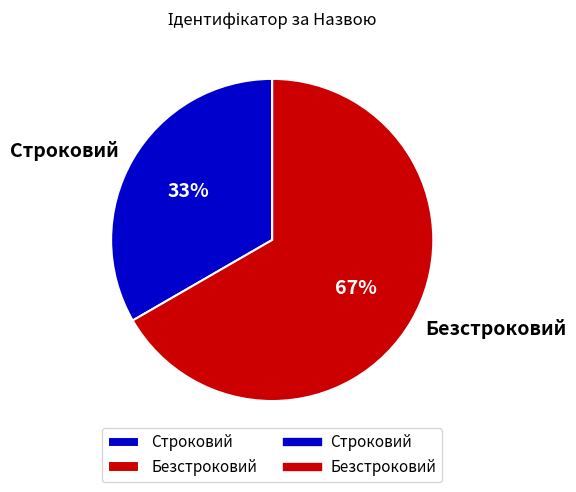

To the nearest percent, what is the combined percentage of Строковий and Безстроковий?

100%